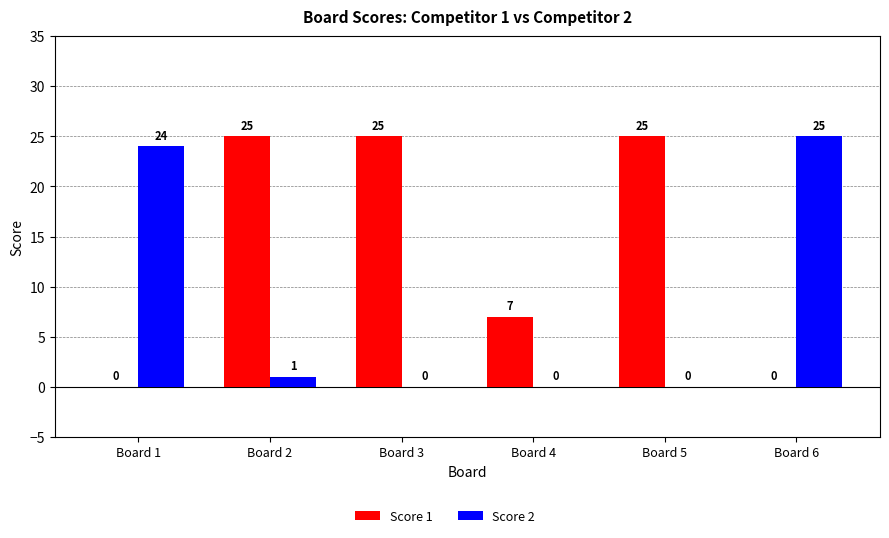

What is the highest value of the Score 1 series?

25